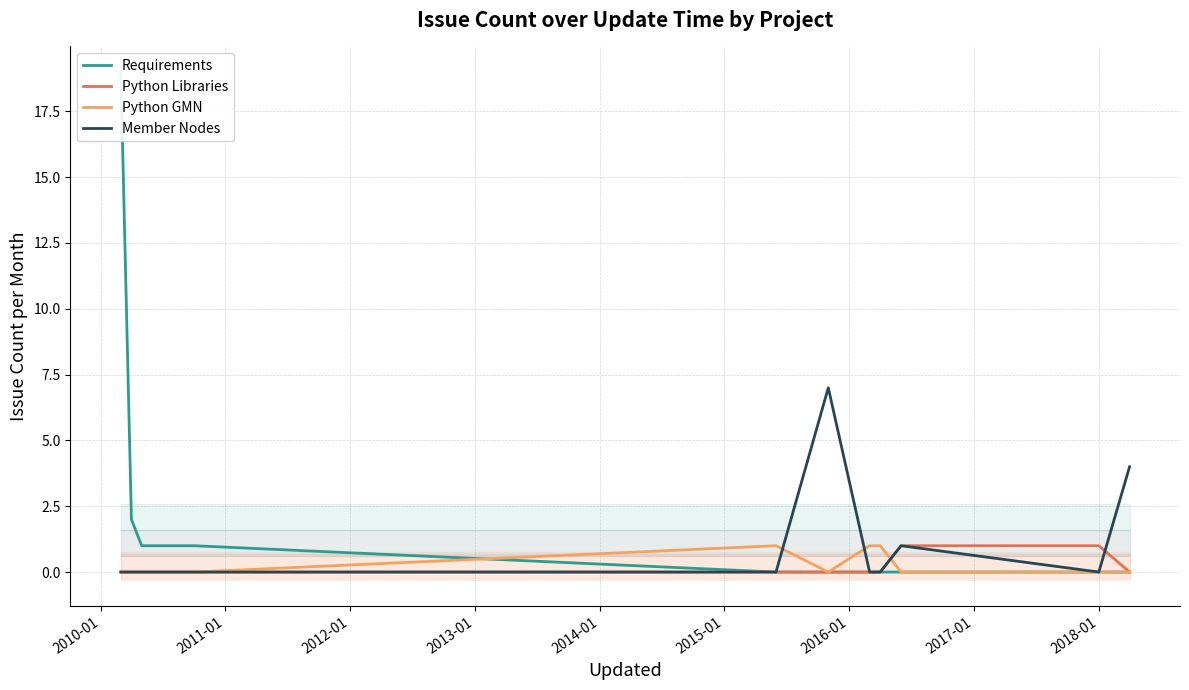

What is the difference between the maximum and minimum values in the Python GMN series?

1